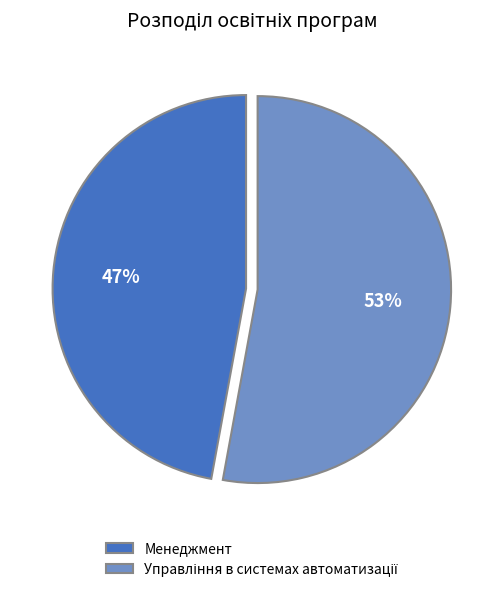

To the nearest percent, what portion does Менеджмент represent?

47%